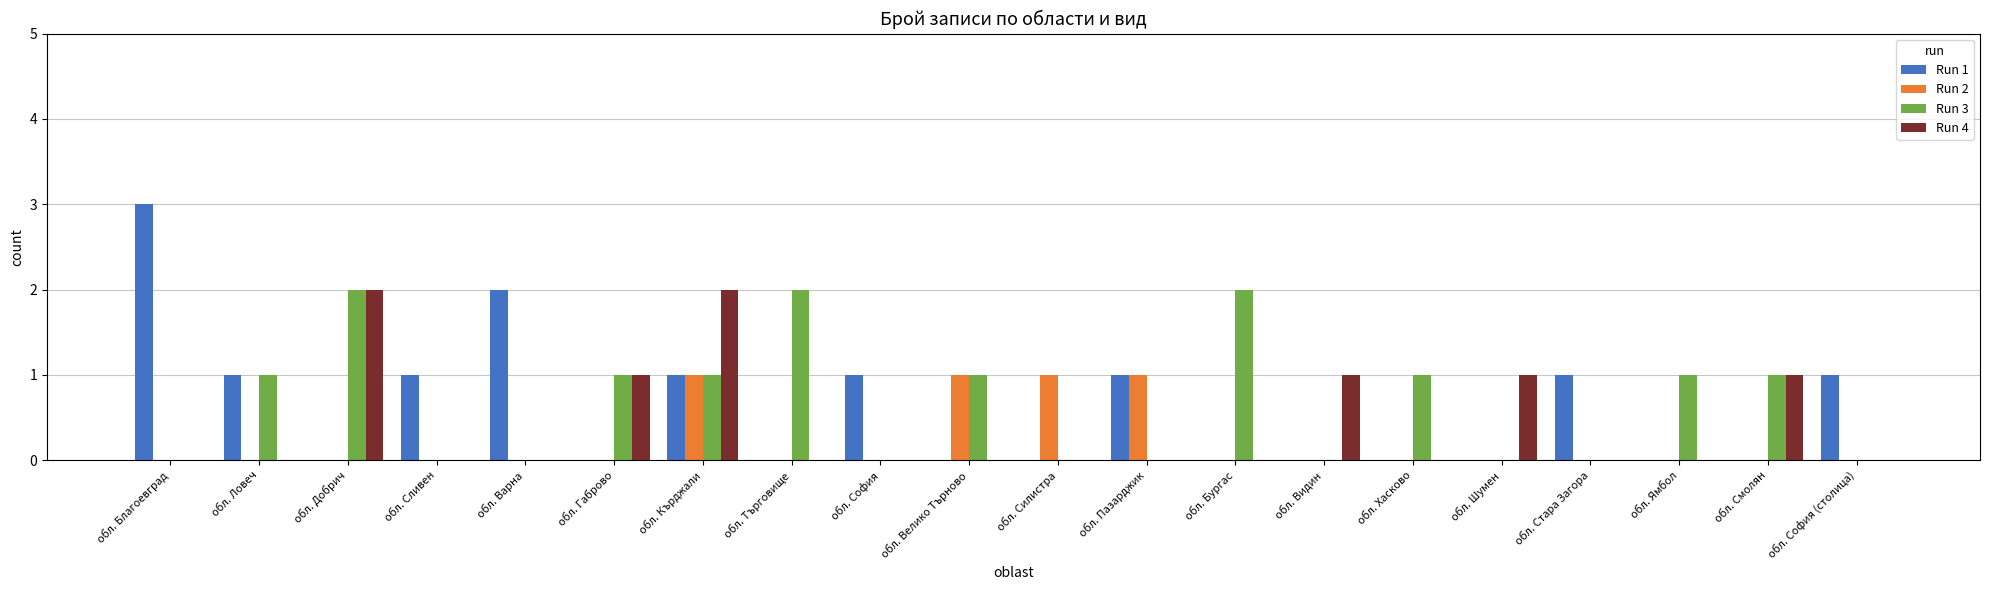

What is the average value of the Run 1 series?

1